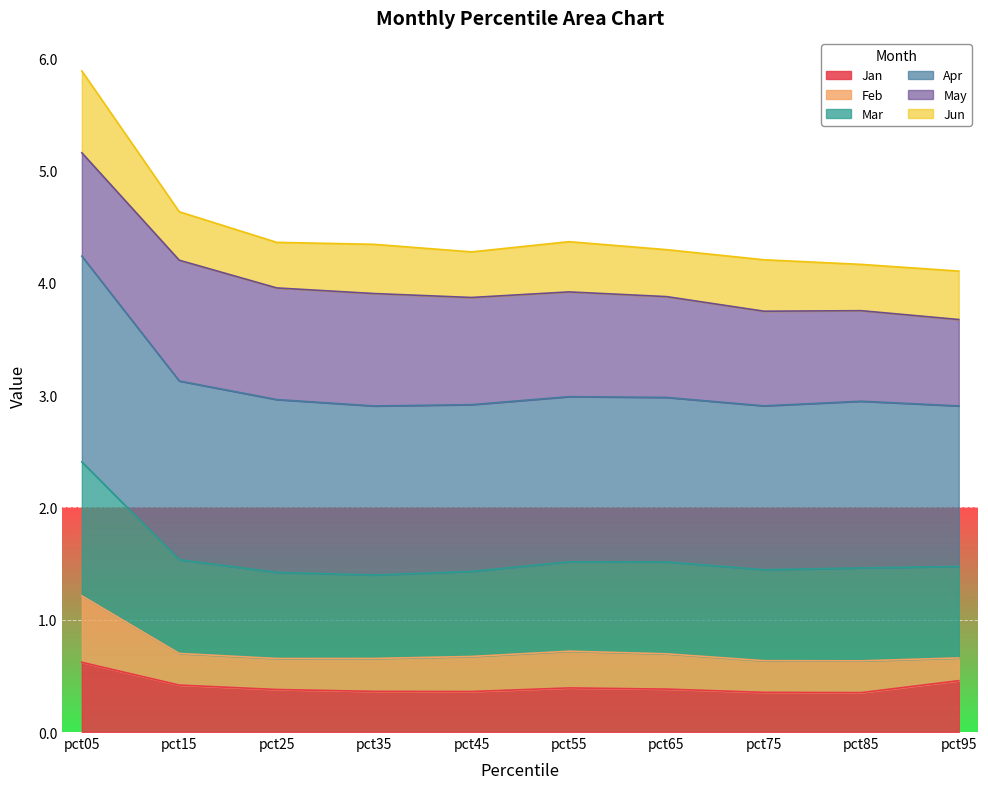

List the labels in order of Mar value, largest first.

pct05, pct15, pct55, pct65, pct95, pct85, pct75, pct45, pct25, pct35